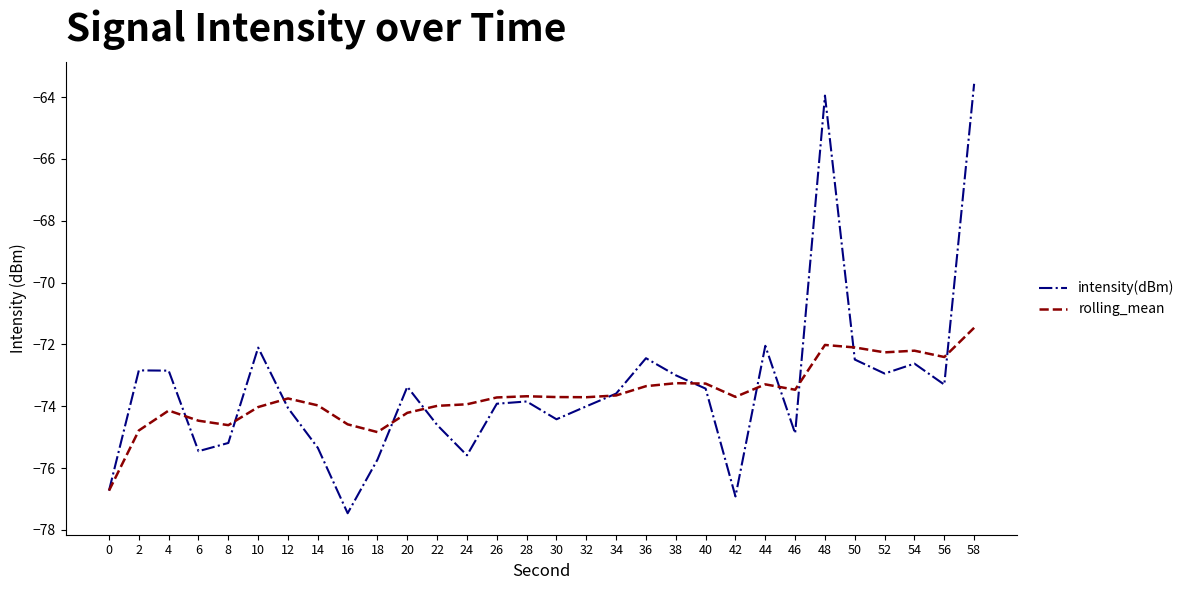

Which series has the widest spread of values?

intensity(dBm)